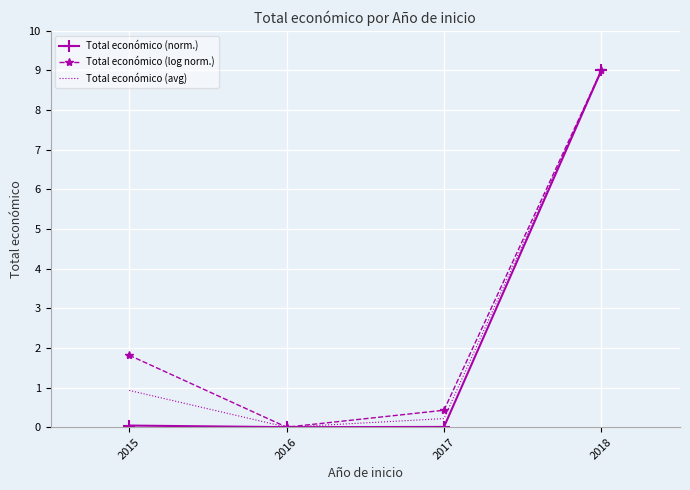

Is it true that Total económico (log norm.) equals -4.2 at 2016?

False